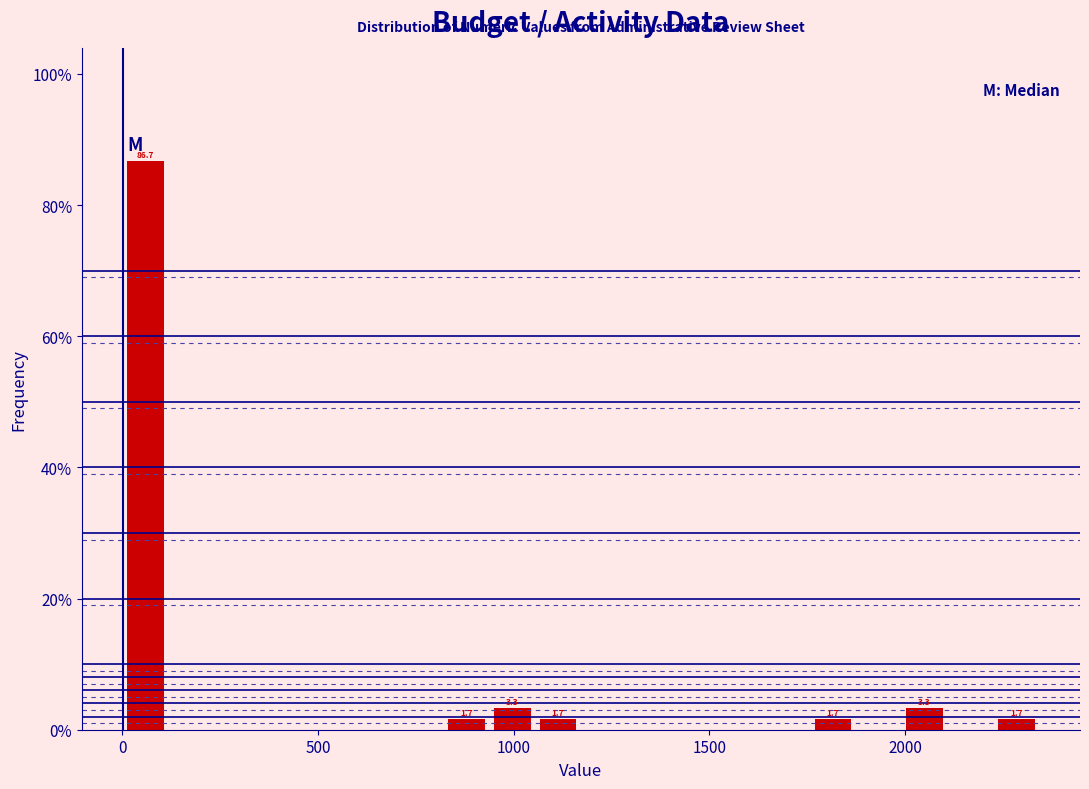

Read against the x-axis, roughly where is the centre of the tallest bar?

50